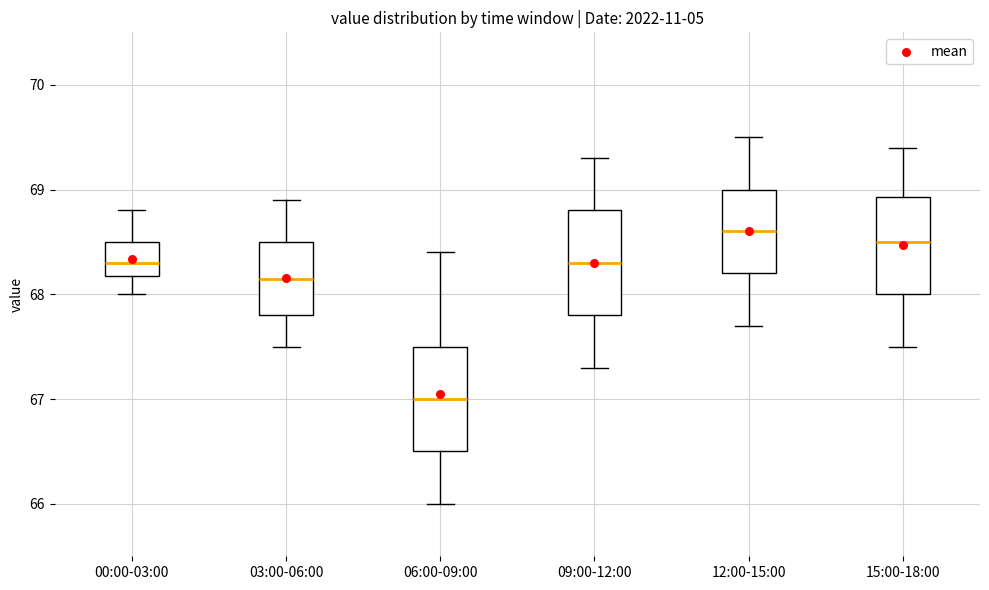

Where does the lower whisker of the box for 00:00-03:00 end on the y-axis? The values are not printed on the chart, so give them approximately, as read against the axis.

68.0